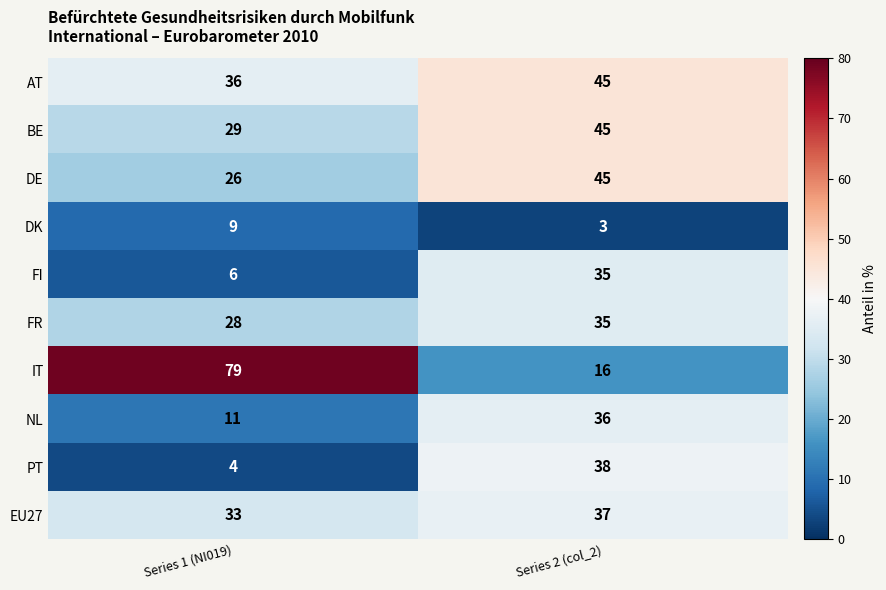

Reading left to right, transcribe all the data shown in this chart.

AT: Series 1 (NI019)=36	Series 2 (col_2)=45
BE: Series 1 (NI019)=29	Series 2 (col_2)=45
DE: Series 1 (NI019)=26	Series 2 (col_2)=45
DK: Series 1 (NI019)=9	Series 2 (col_2)=3
FI: Series 1 (NI019)=6	Series 2 (col_2)=35
FR: Series 1 (NI019)=28	Series 2 (col_2)=35
IT: Series 1 (NI019)=79	Series 2 (col_2)=16
NL: Series 1 (NI019)=11	Series 2 (col_2)=36
PT: Series 1 (NI019)=4	Series 2 (col_2)=38
EU27: Series 1 (NI019)=33	Series 2 (col_2)=37